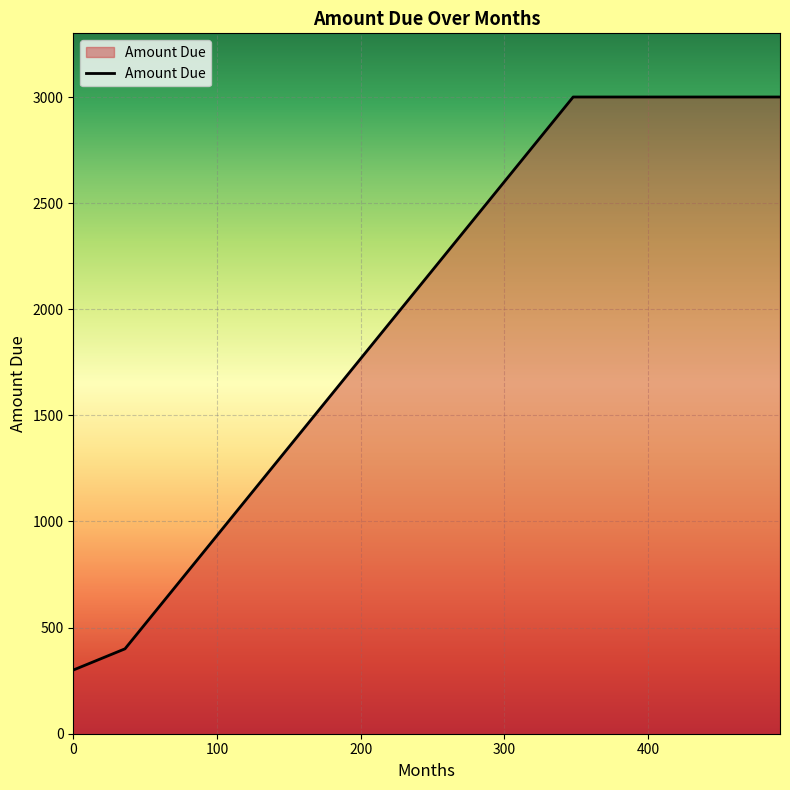

What is the difference between the maximum and second lowest values?

2600